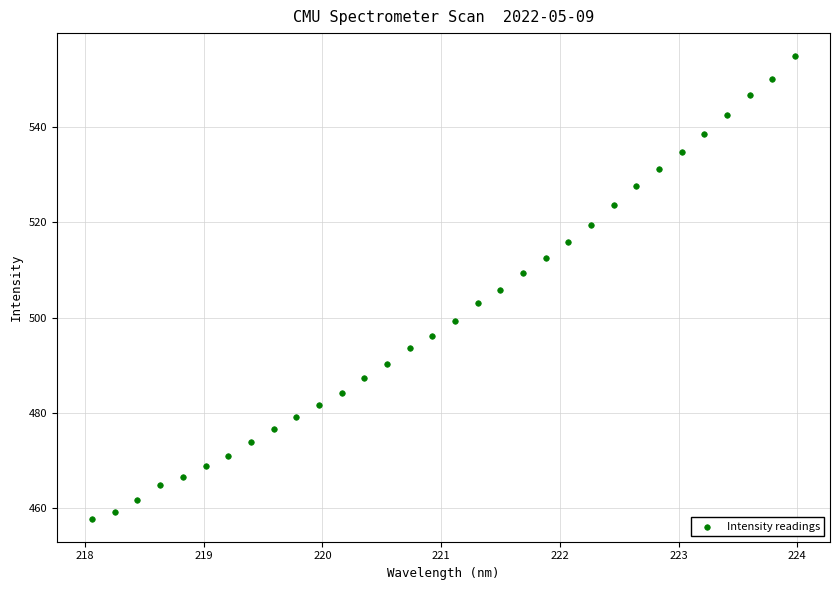

What is the range of X values (max minus min)?

5.9